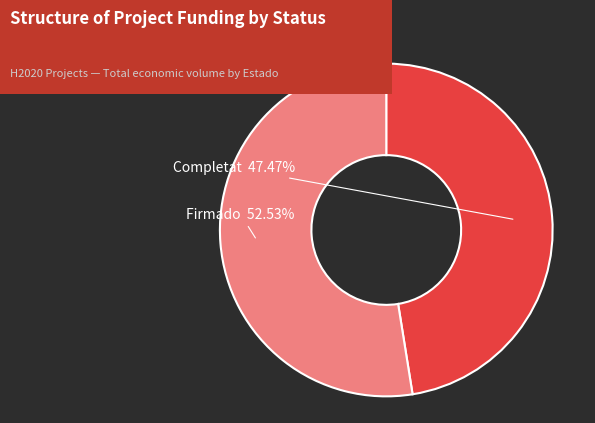

Count the number of slices in the pie.

2